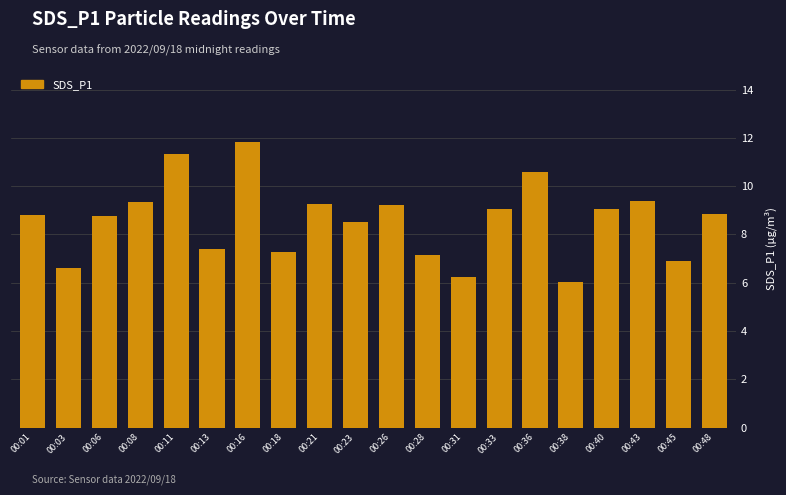

Approximately how many times larger is the value at 00:11 compared to 00:40?

1.3